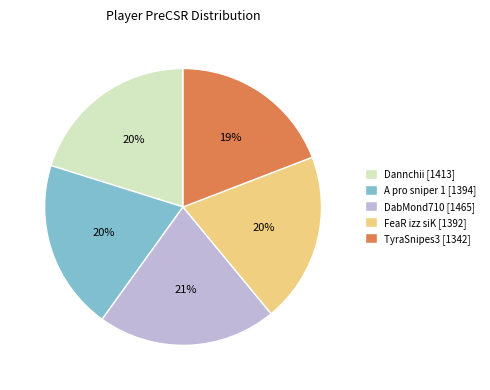

To the nearest percent, what portion does Dannchii represent?

20%